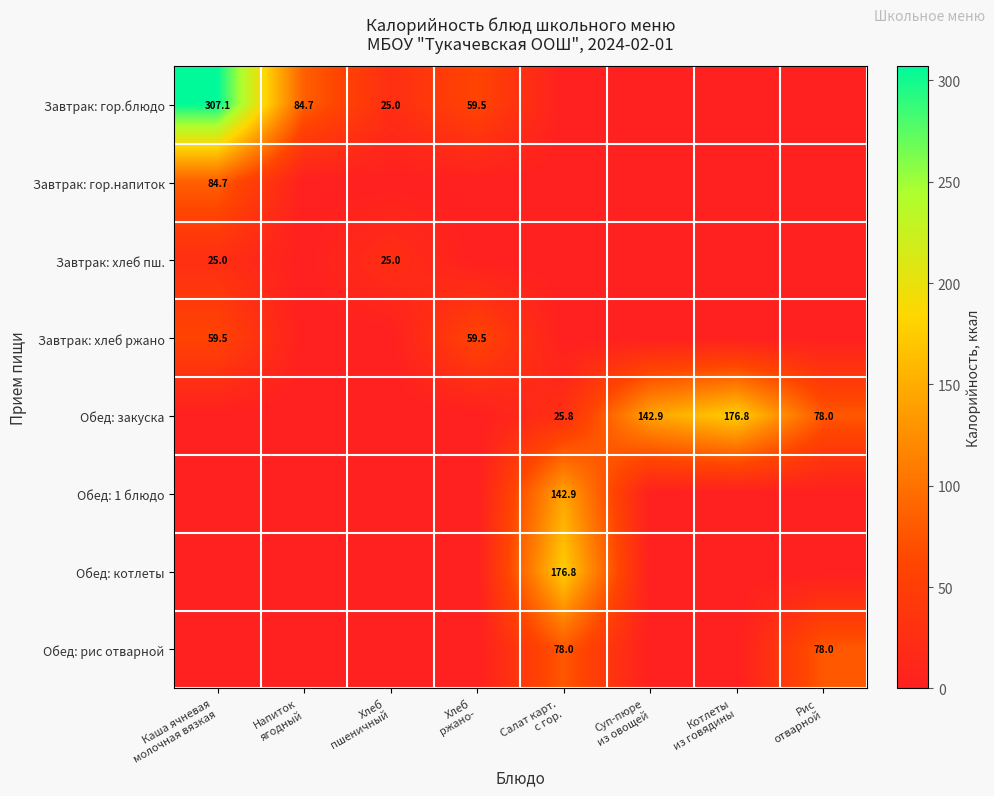

What is the total value across all series at Хлеб
пшеничный?

50.0